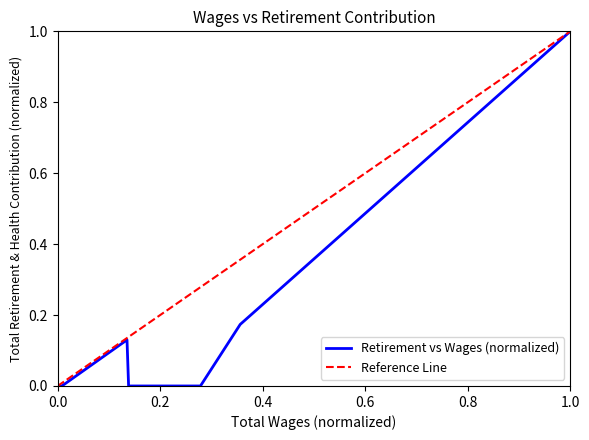

True or false: there are more than 2 points higher than both neighbors.

False